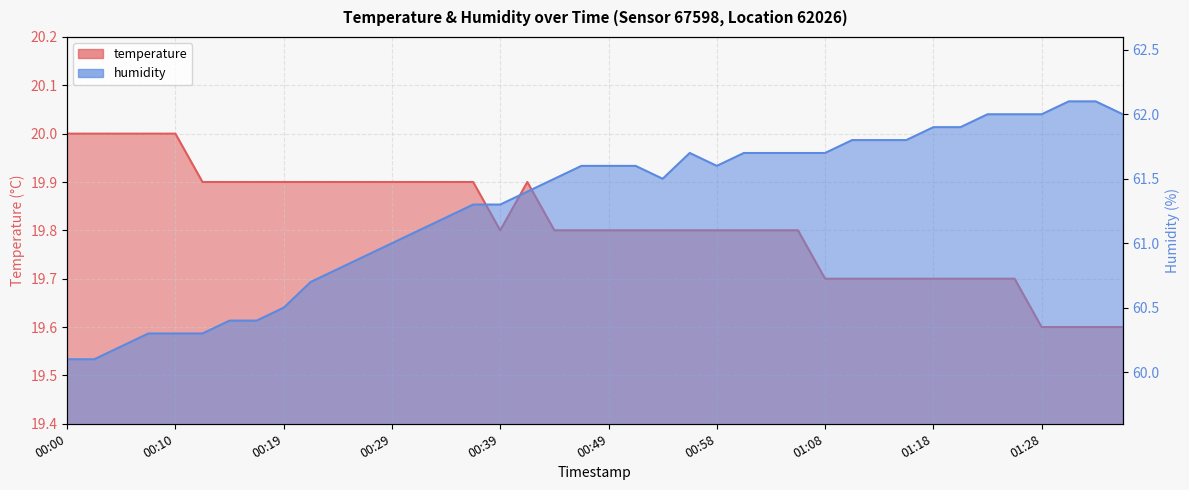

True or false: temperature and humidity cross at least once.

False